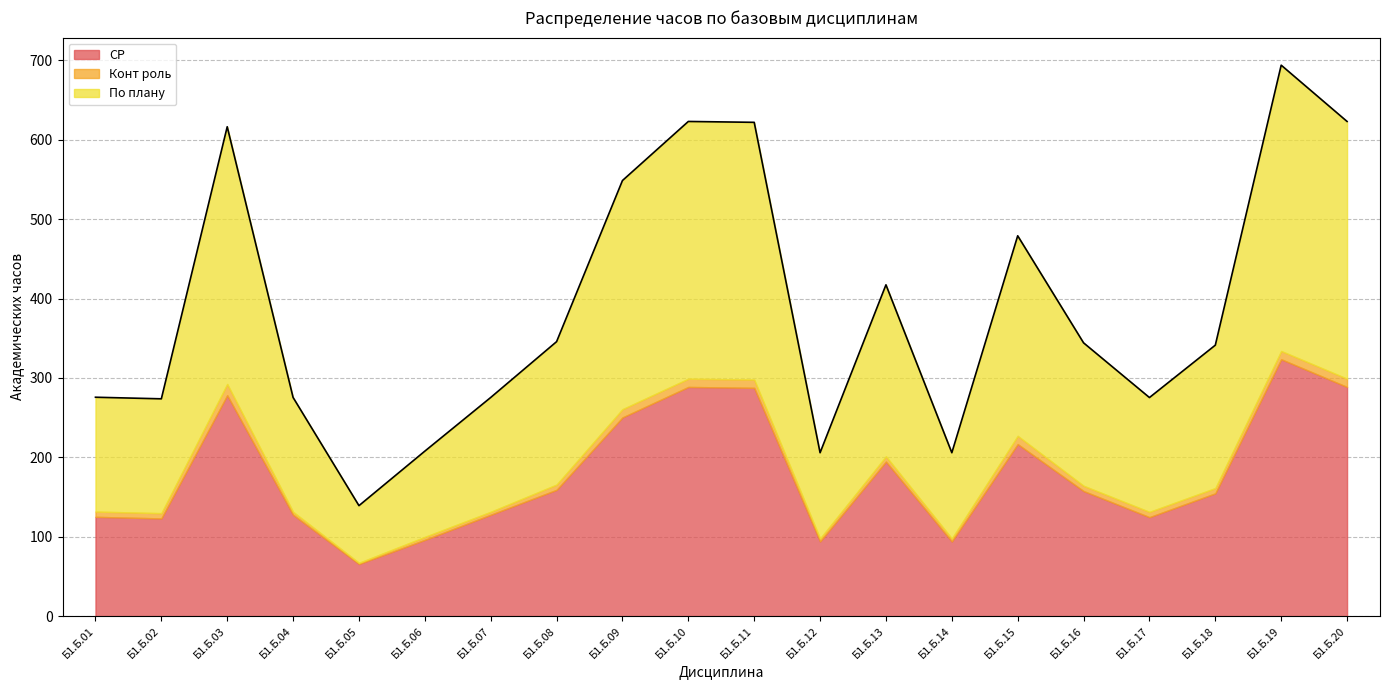

Where does the Конт роль series first go above 6?

Б1.Б.01